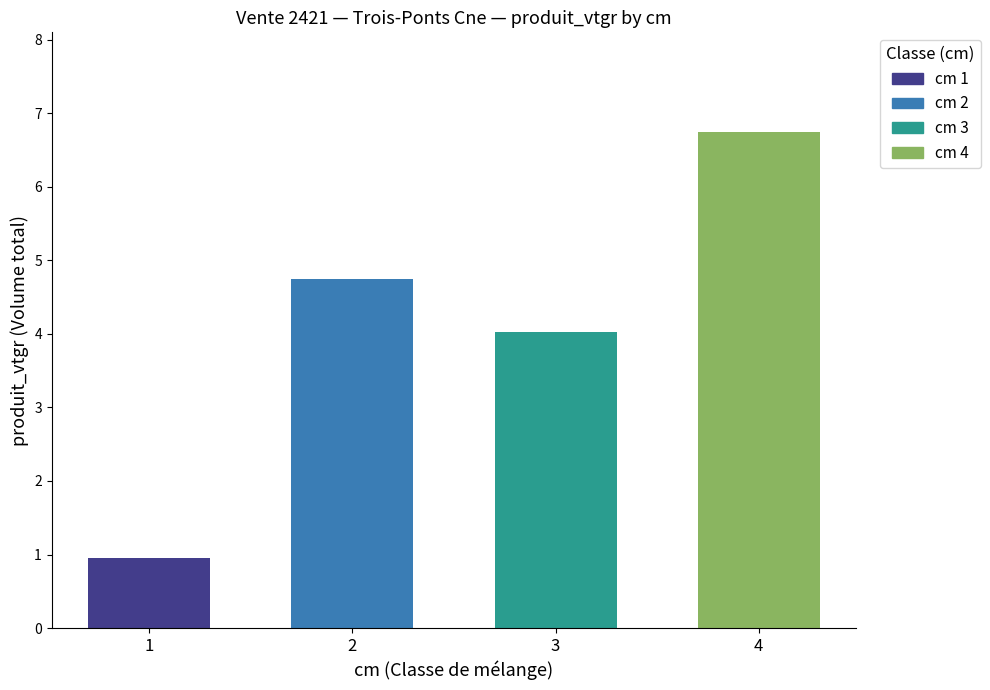

Reading left to right, extract all data points from this chart.

1=1.0	2=4.7	3=4.0	4=6.8